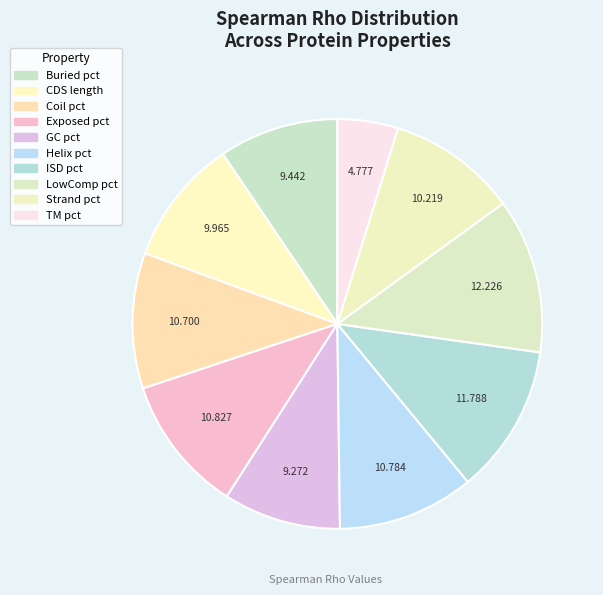

The TM pct slice represents 5% of the pie. True or false?

True